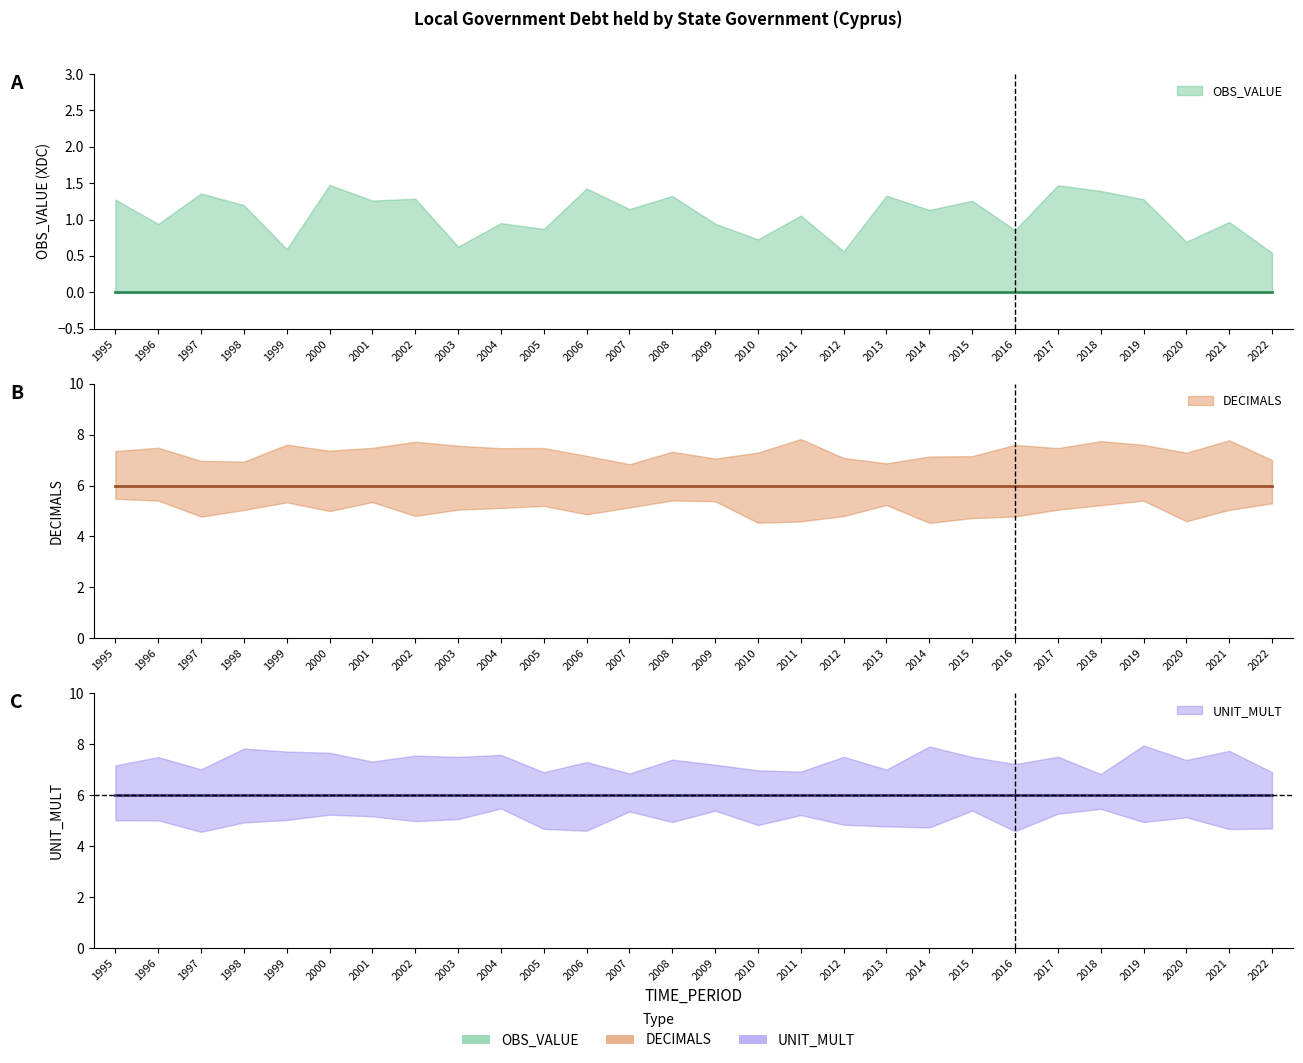

What is the spread (max minus min) of values at 2001?

6